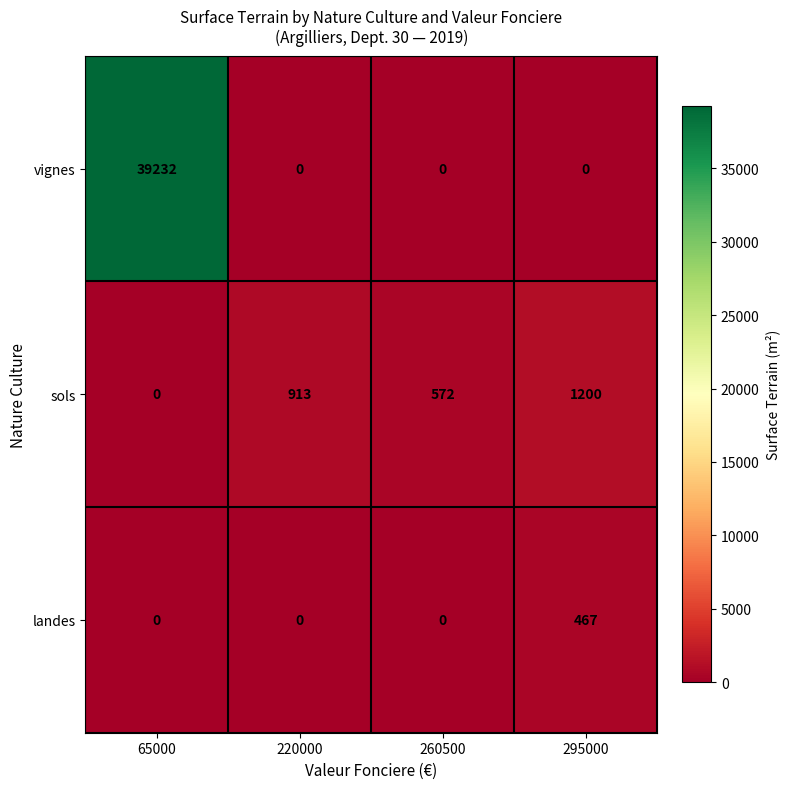

At how many categories does at least one series exceed 35014?

1